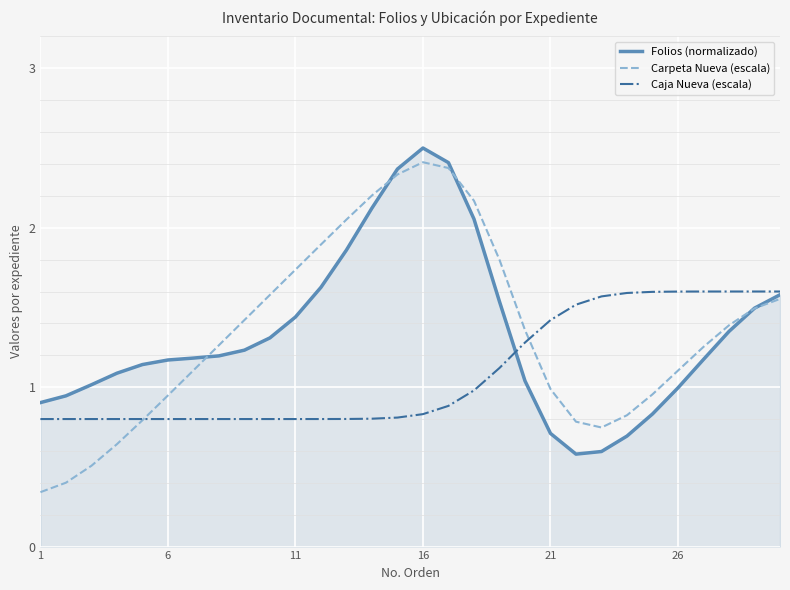

Which series has the widest spread of values?

Carpeta Nueva (escala)